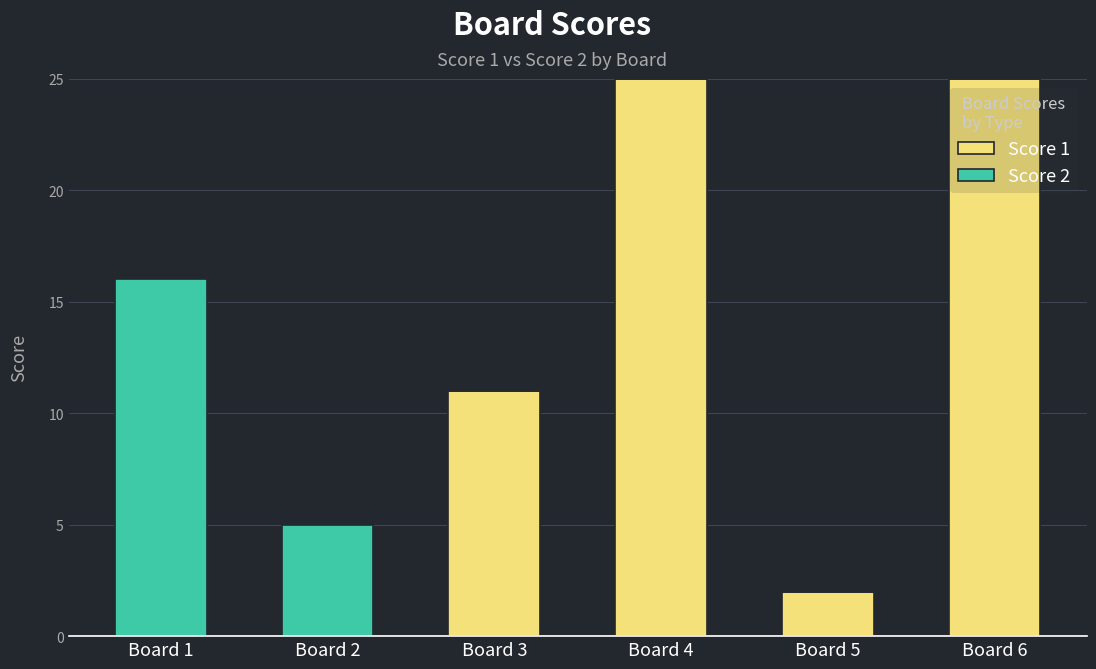

Where is Score 1 nearest to the value 12?

Board 3